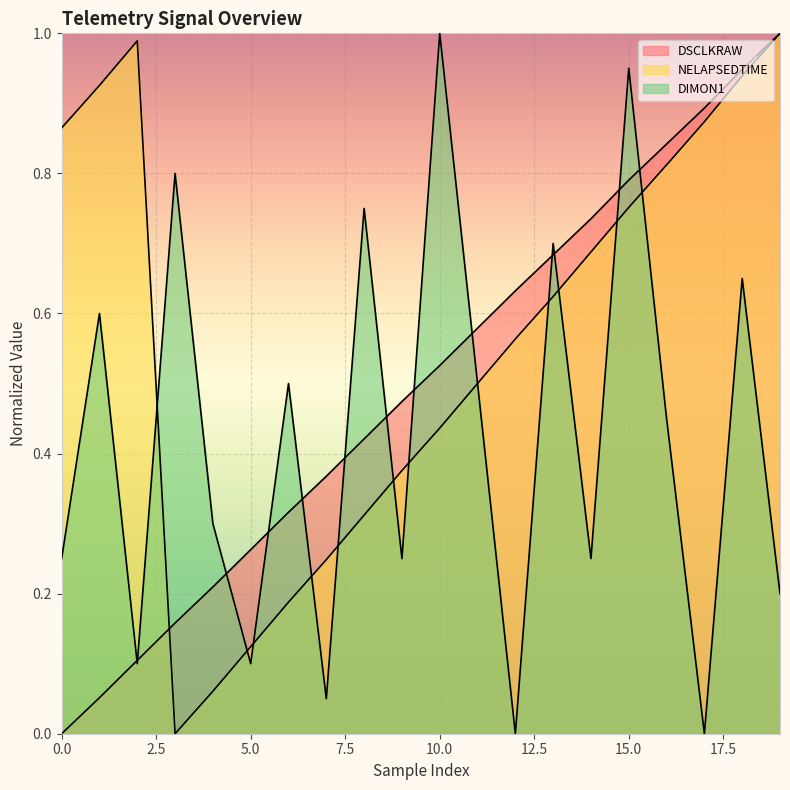

Rank the series by their average value, from lowest to highest.

DIMON1, DSCLKRAW, NELAPSEDTIME